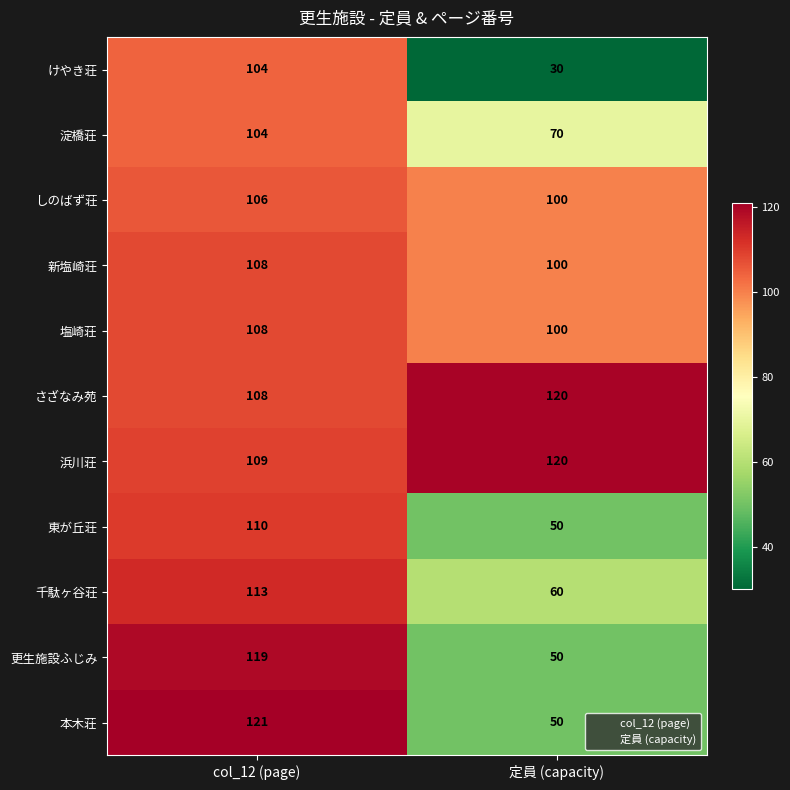

What is the average value of the けやき荘 series?

67